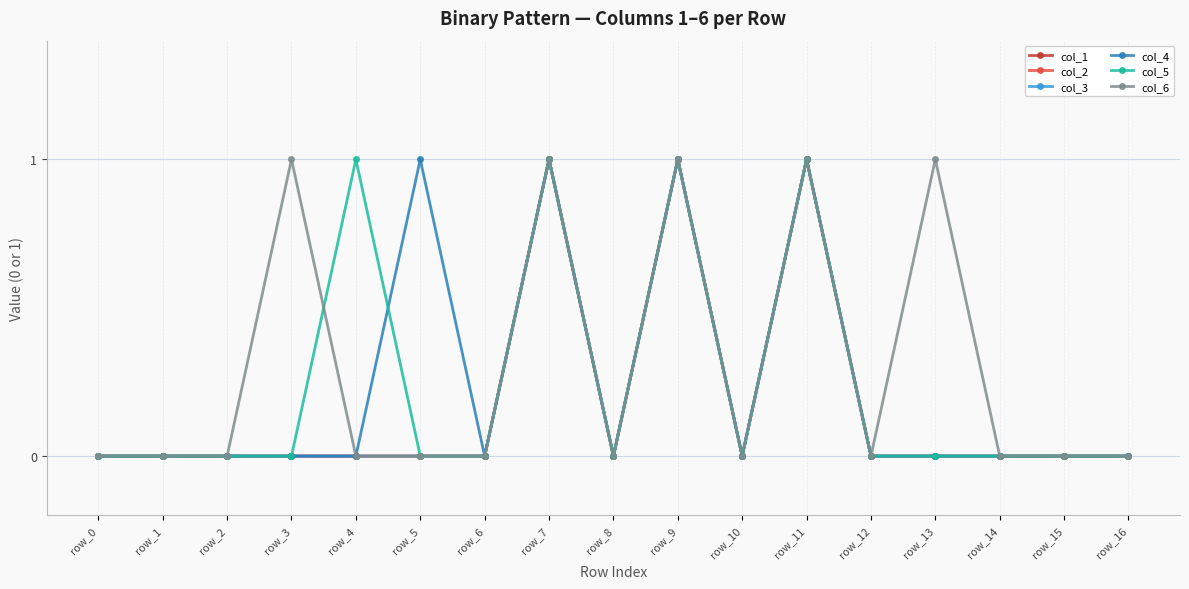

Is it true that col_2 equals 0 at row_10?

False